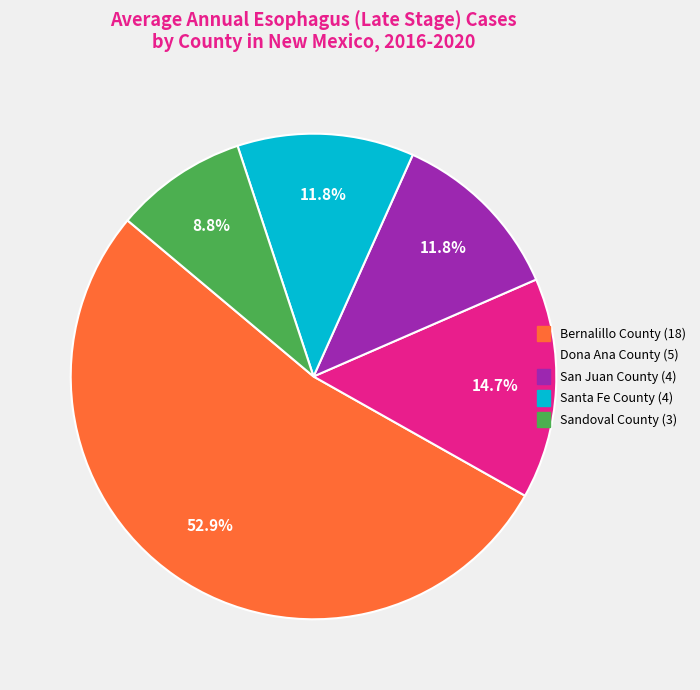

Is it true that Sandoval County is 9% of the pie?

True